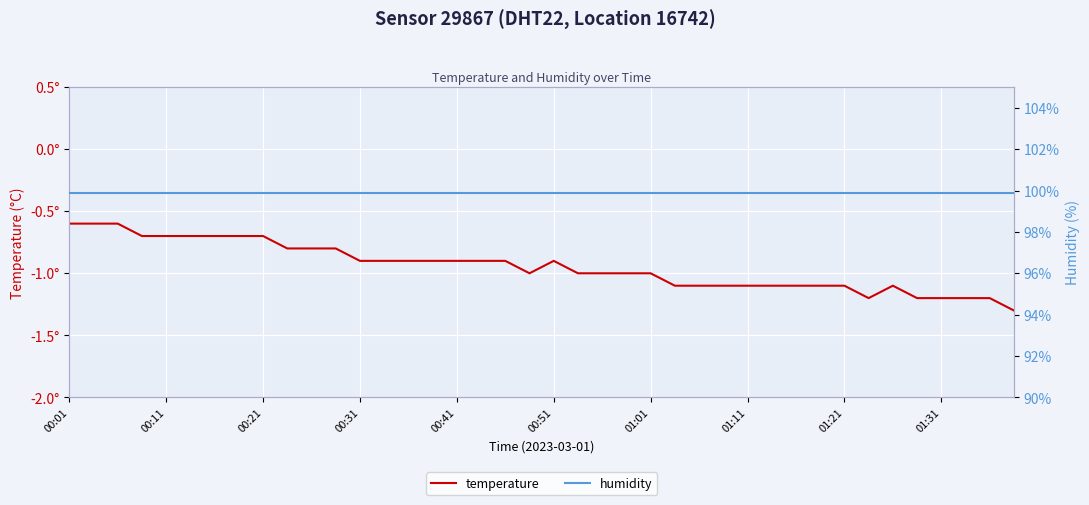

Is it true that humidity equals 52.4 at 00:51?

False